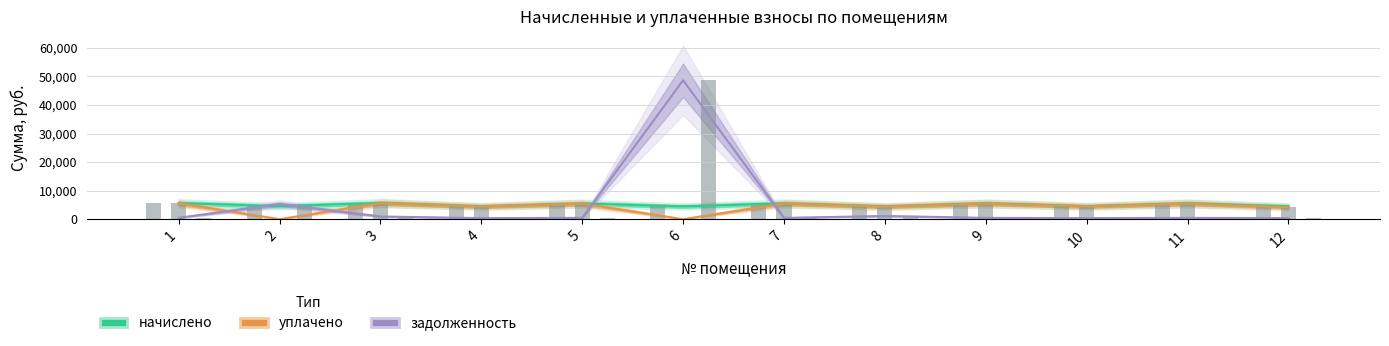

What is the greatest value displayed?

48647.2